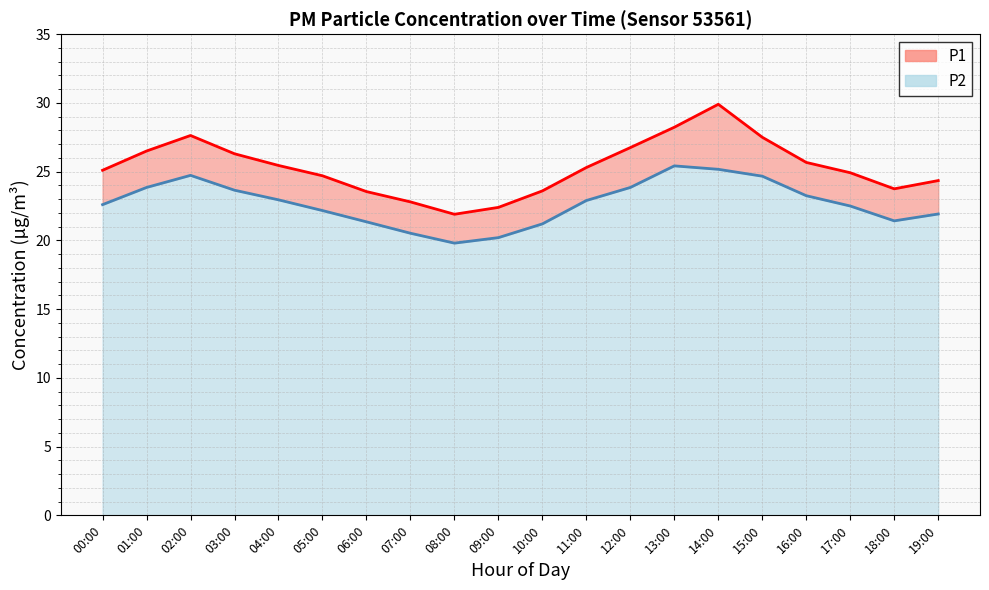

True or false: P1 and P2 cross at least once.

False